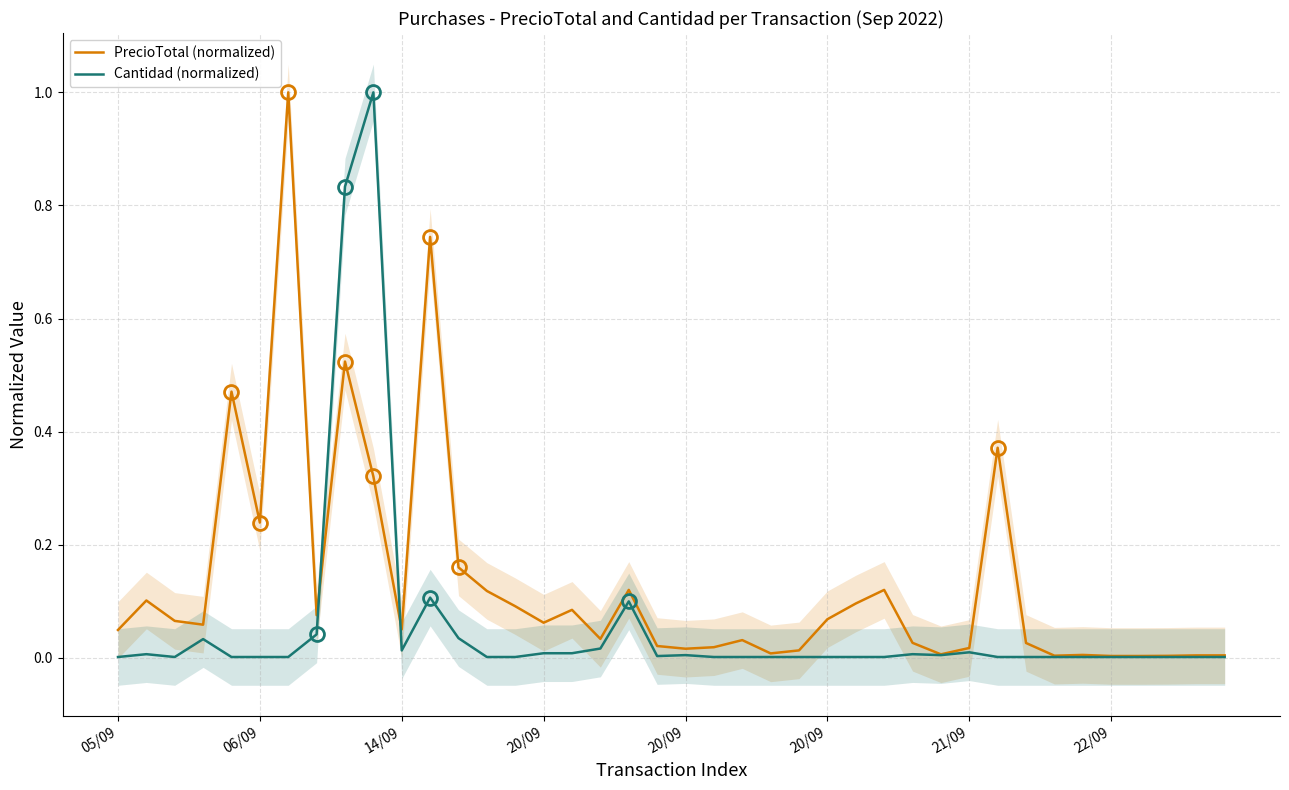

Does the chart have visible grid lines?

Yes